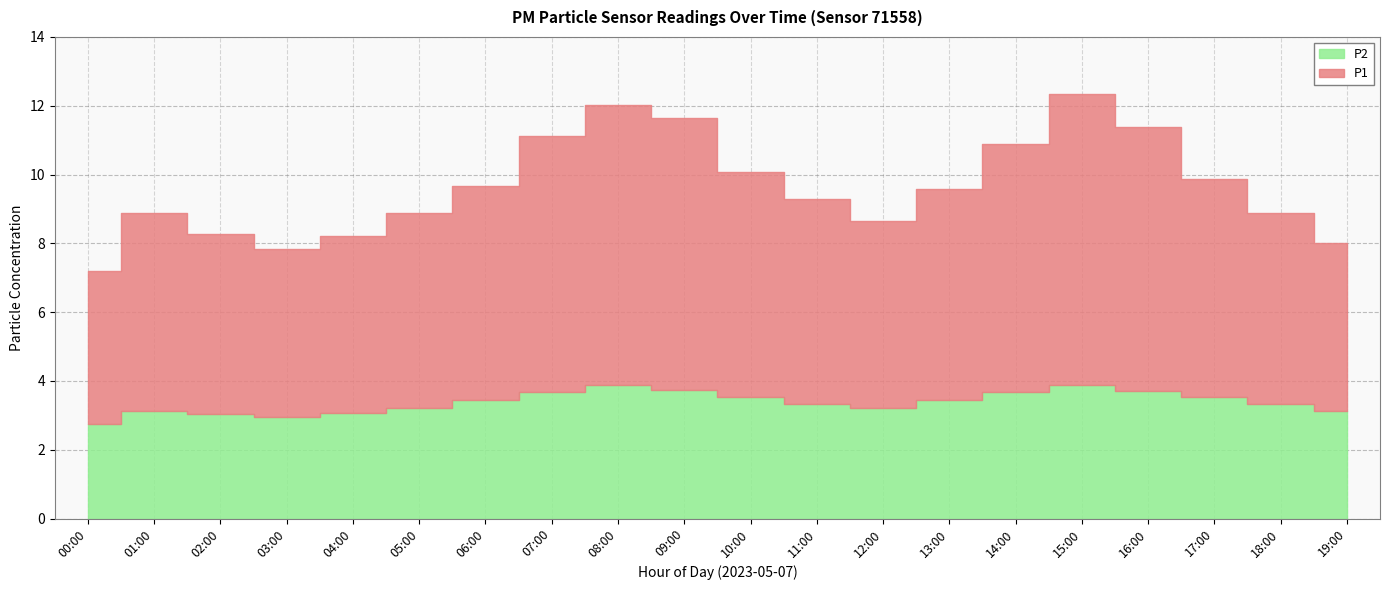

What is the smallest value displayed?

2.7